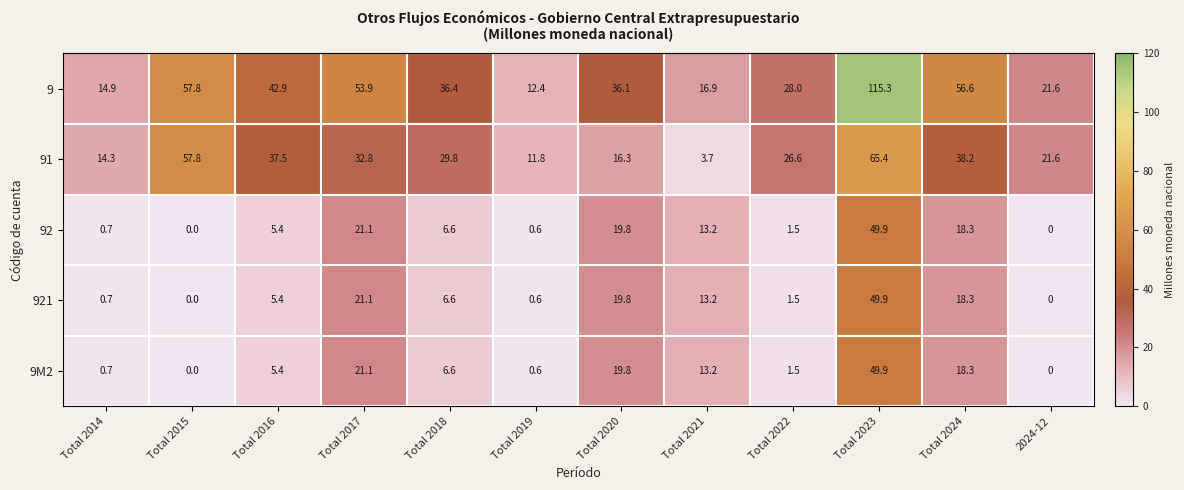

The 9 series shows 8.8 at 2024-12. True or false?

False